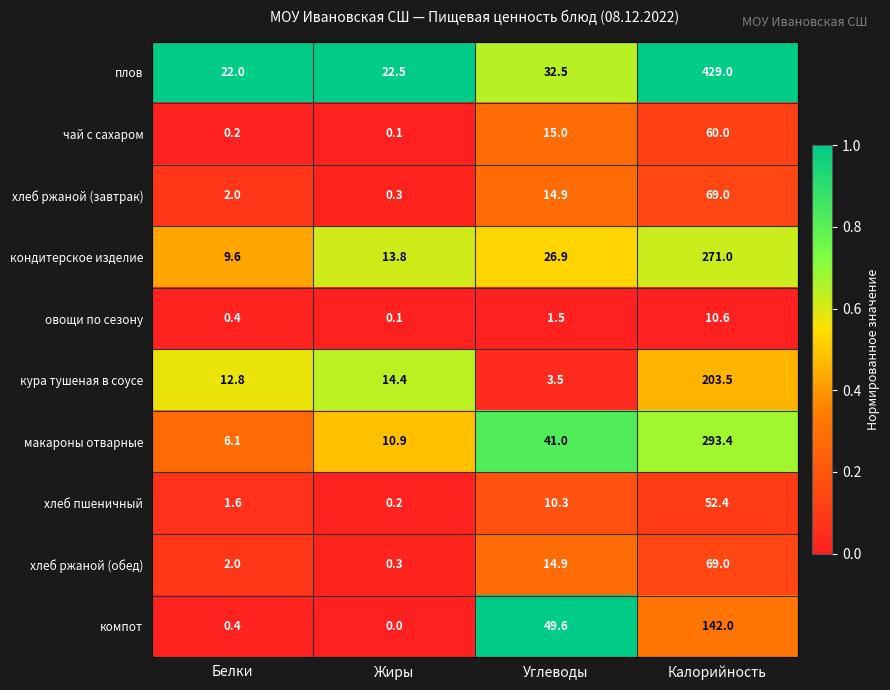

What is the total value across all series at Жиры?

62.6